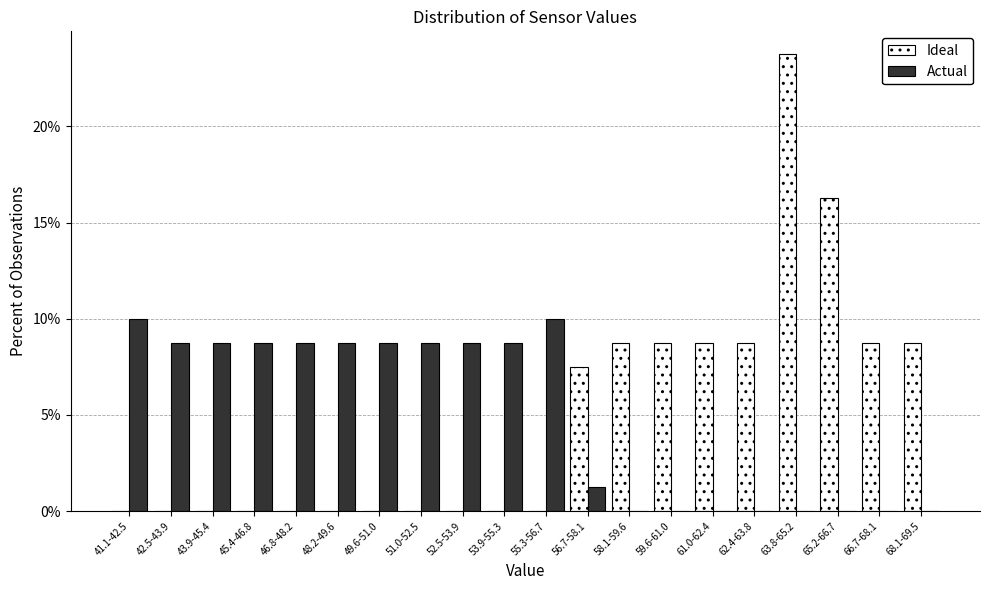

What is the sum of the Actual values at 59.6-61.0 and 53.9-55.3?

8.8